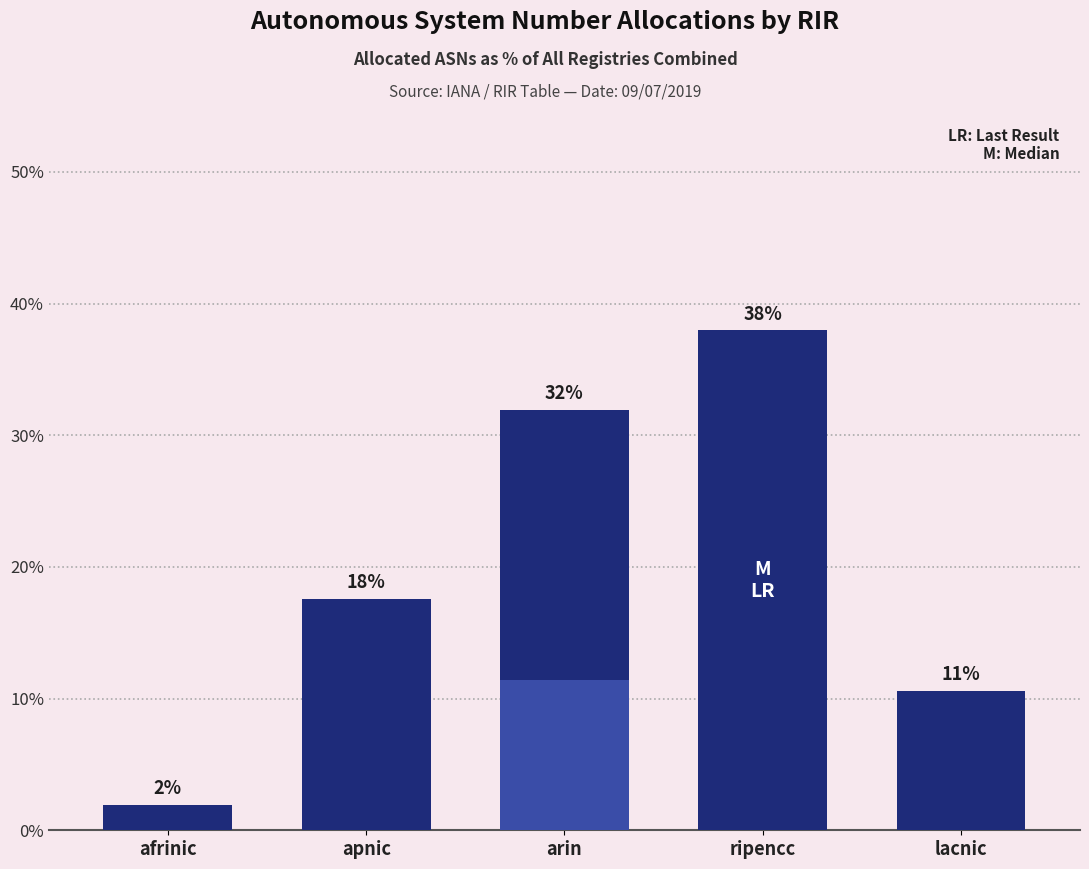

Rank the categories by value from highest to lowest.

ripencc, arin, apnic, lacnic, afrinic